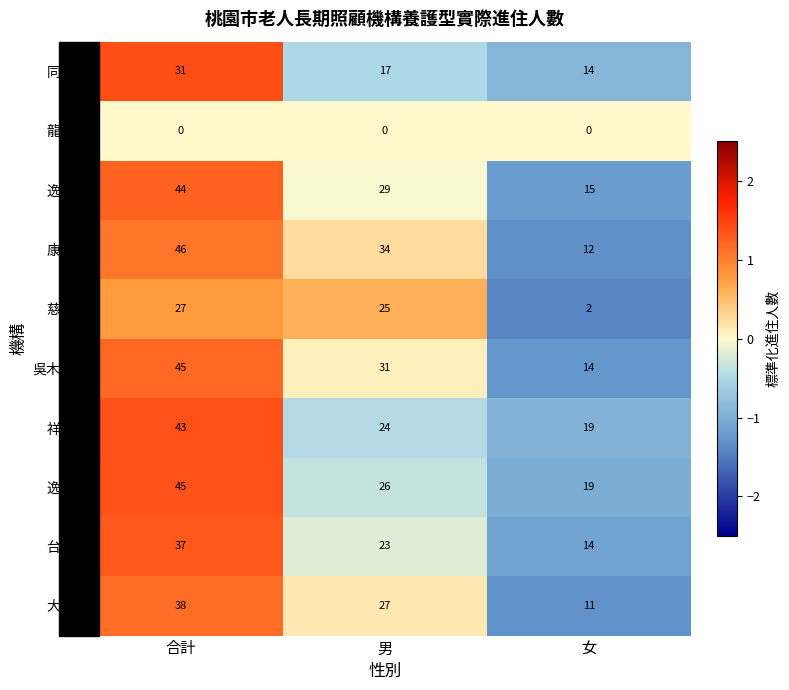

What is the spread (max minus min) of values at 女?

19